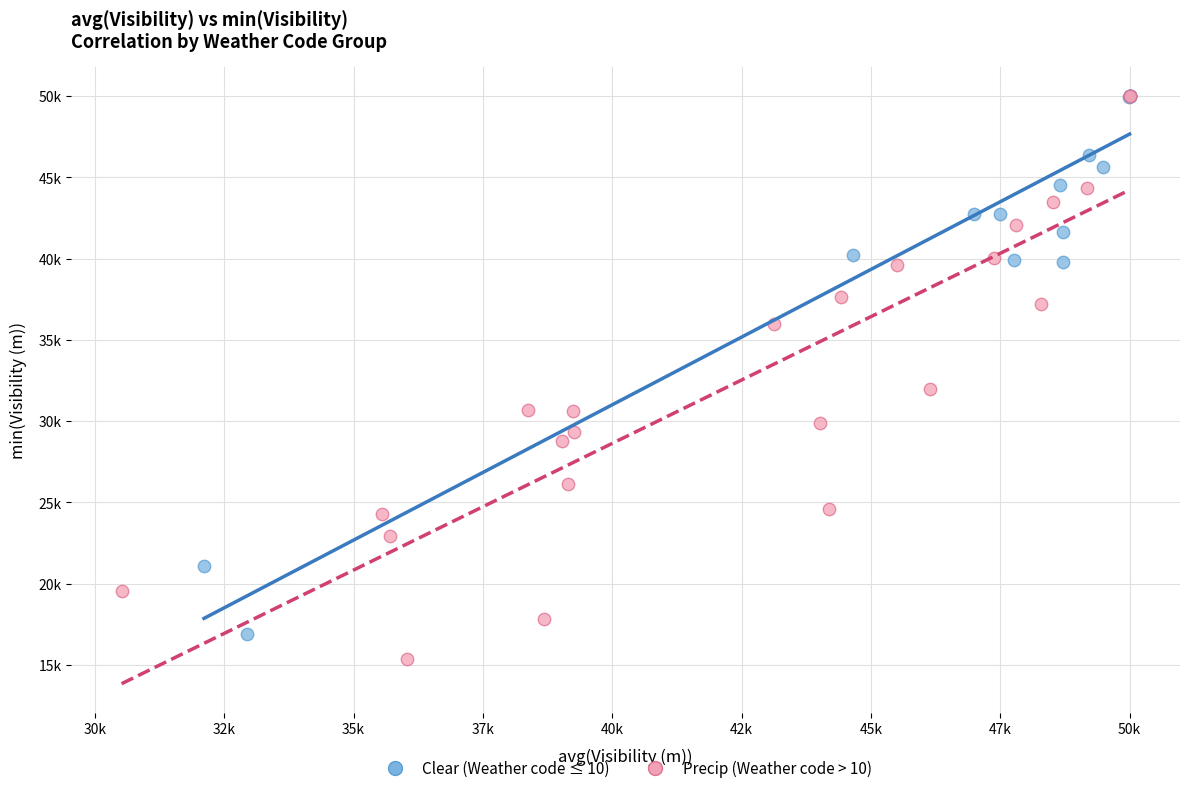

What are all the series names shown in the legend?

Clear (Weather code ≤ 10), Precip (Weather code > 10)